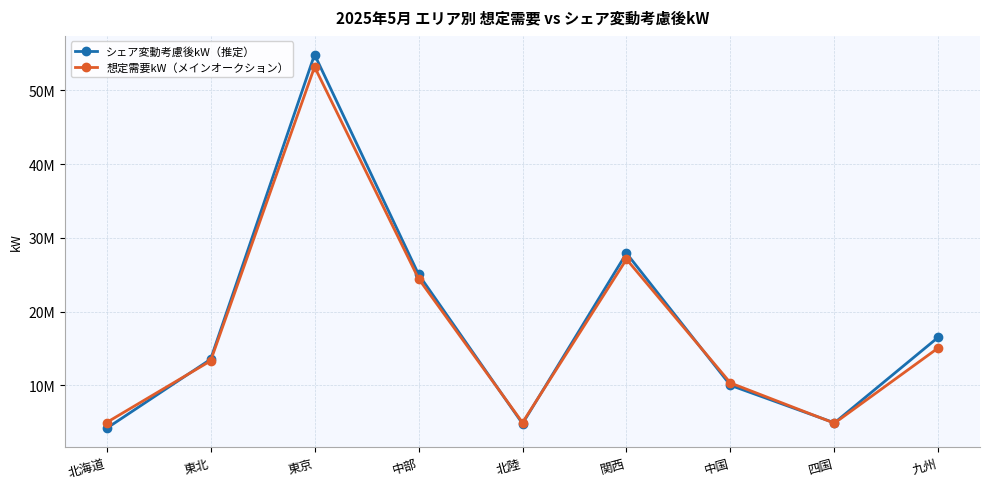

True or false: シェア変動考慮後kW（推定） and 想定需要kW（メインオークション） intersect in this chart.

True